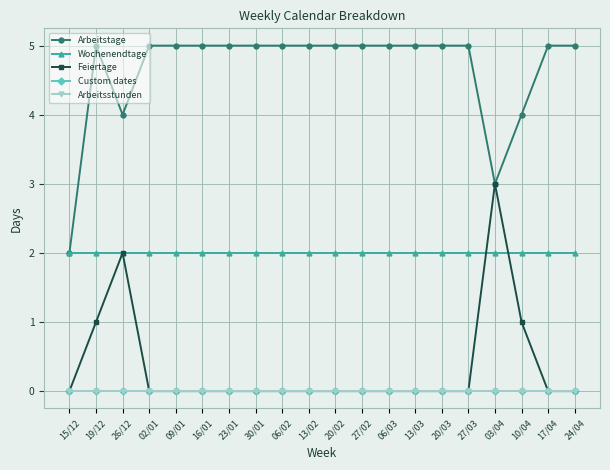

True or false: Custom dates and Feiertage intersect in this chart.

False